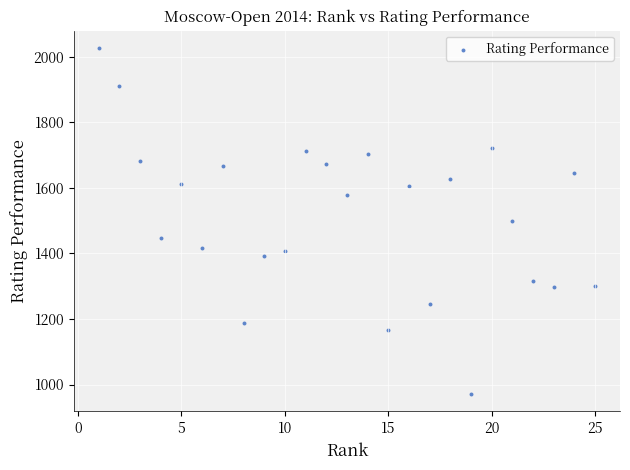

What is the range of X values (max minus min)?

24